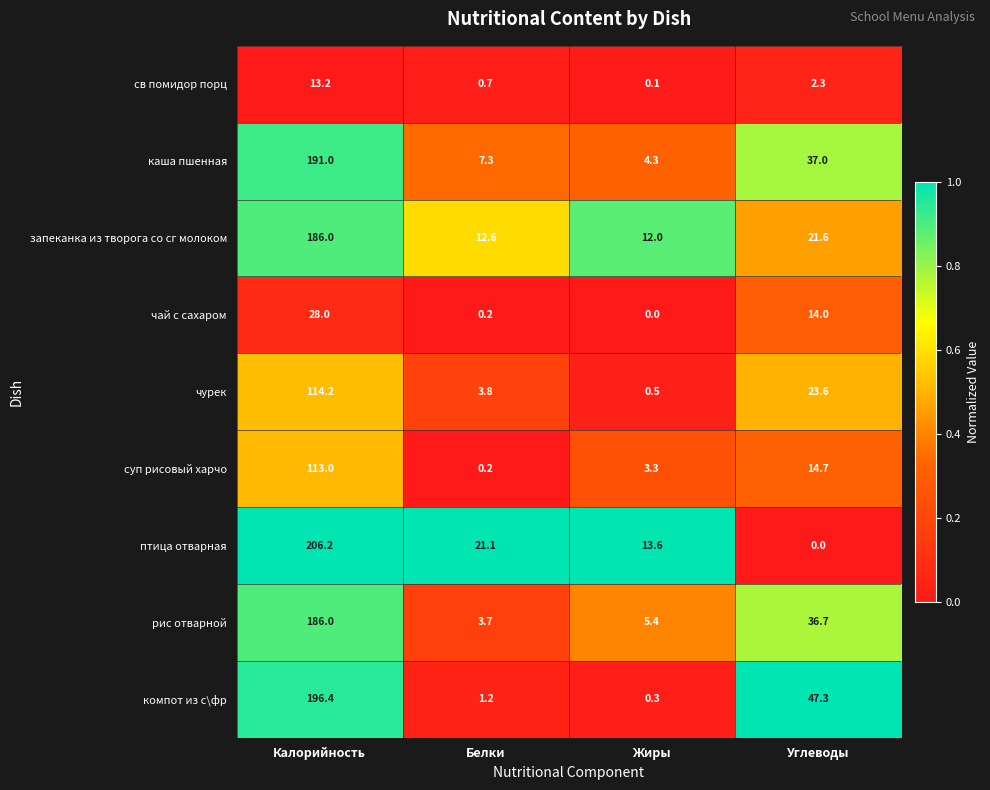

The value of каша пшенная at Углеводы is 37.0. True or false?

True